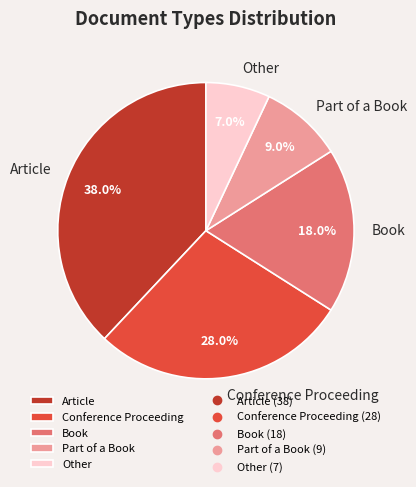

What percentage is NOT represented by Article?

62.0%